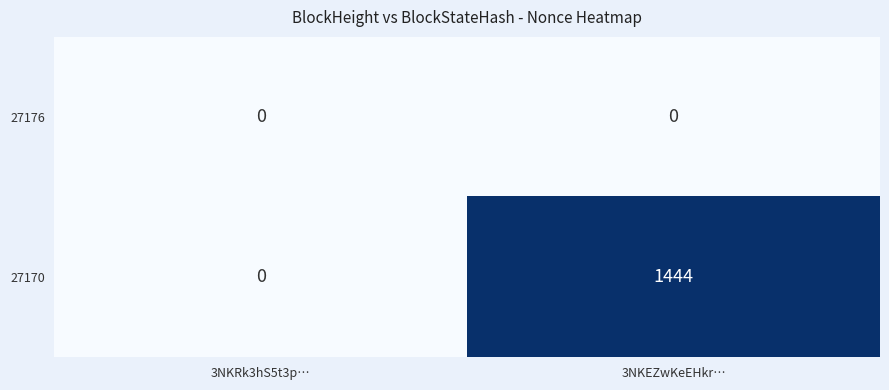

At which label does 27170 reach its minimum?

3NKRk3hS5t3p…